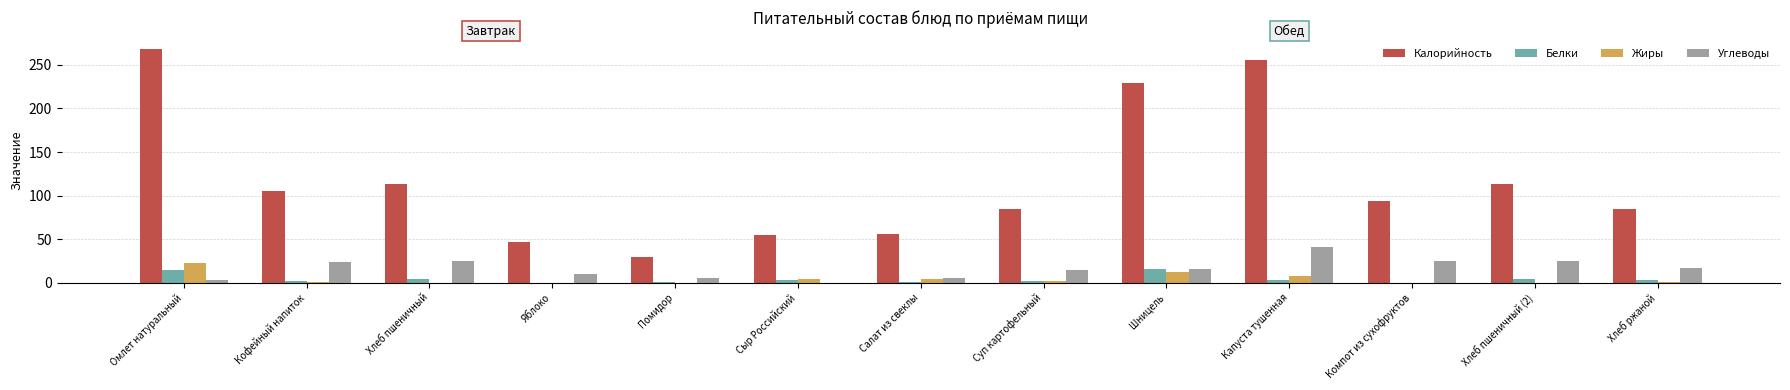

Which series has the largest total across all categories?

Калорийность